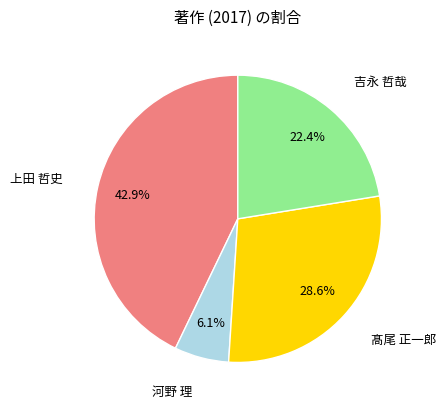

Is there a majority slice in this chart?

No